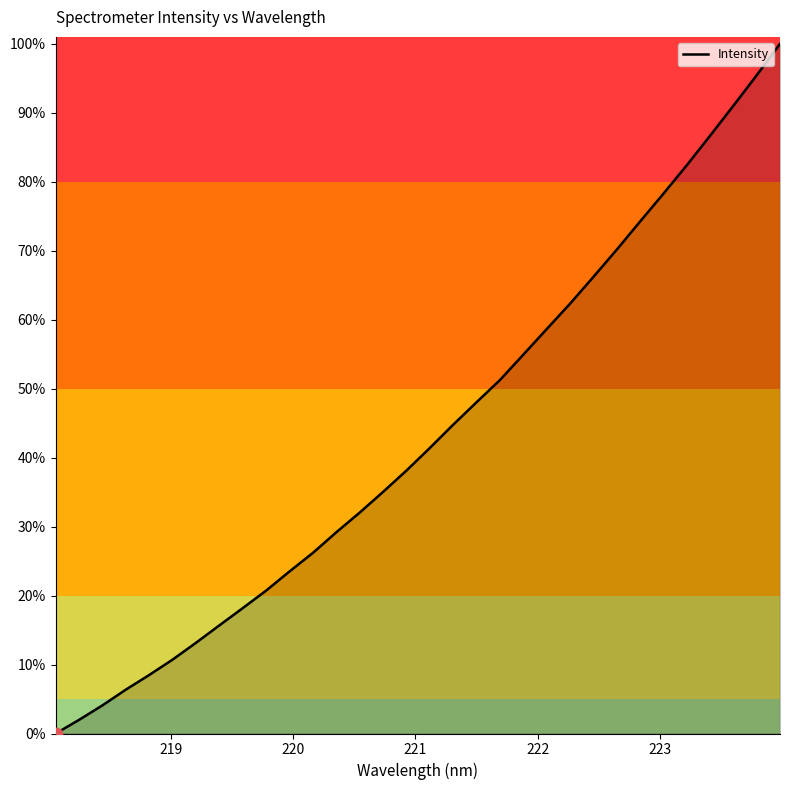

How many lines are shown in the chart?

1